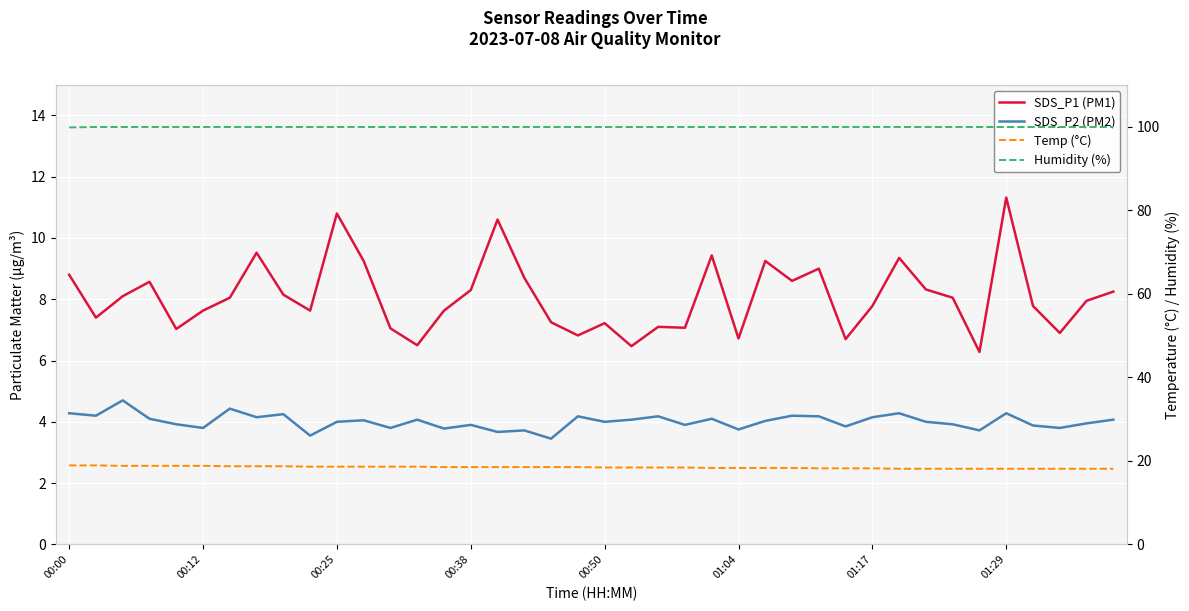

How many lines are shown in the chart?

4